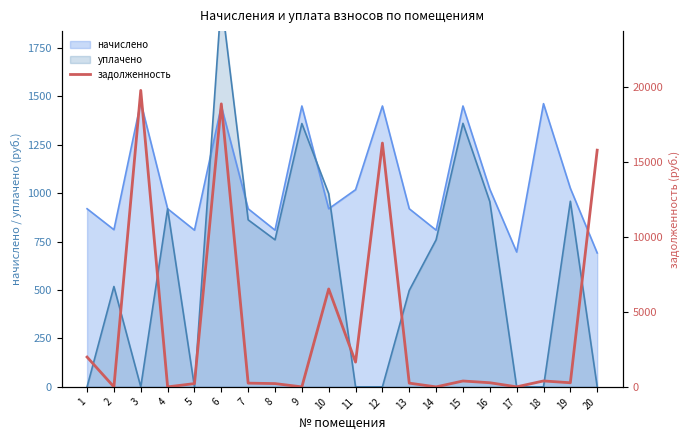

Which label corresponds to the largest value in the chart?

3